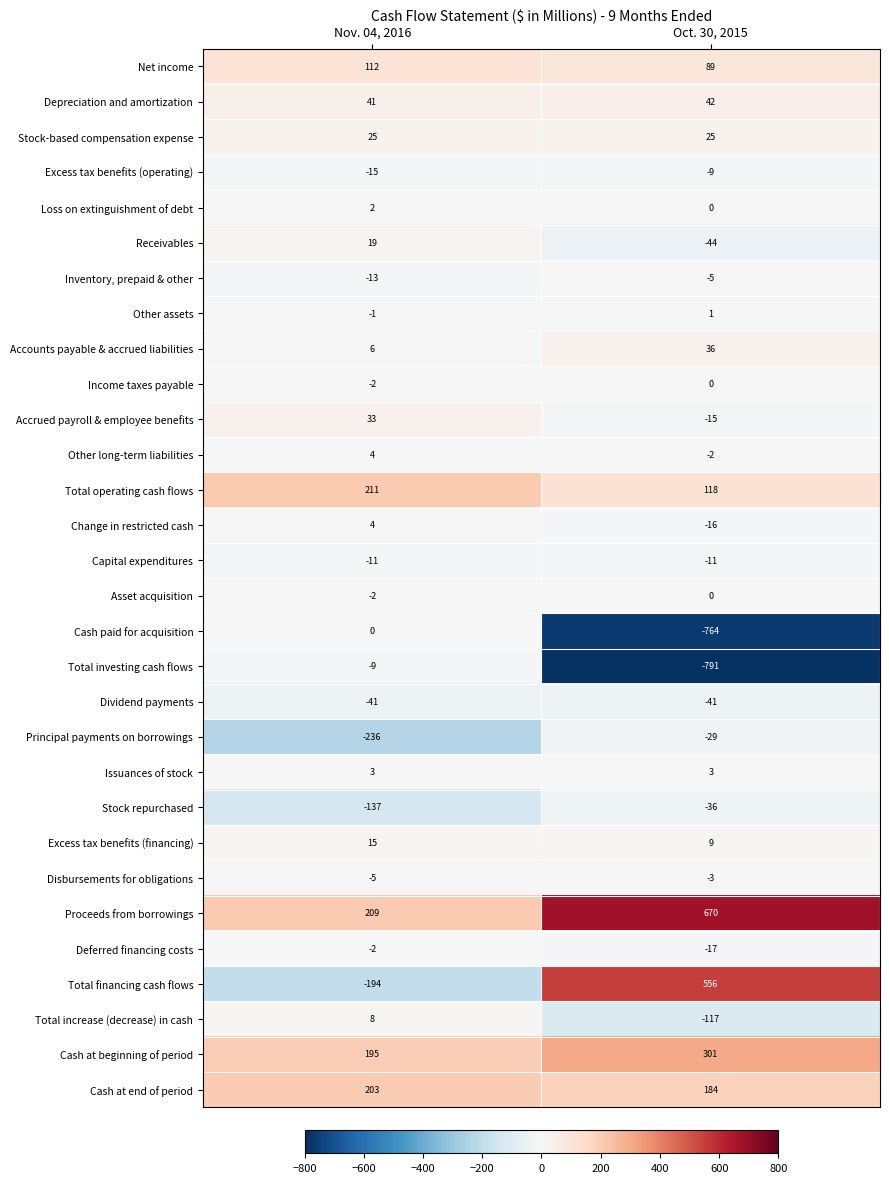

Which series changed the most between Nov. 04, 2016 and Oct. 30, 2015?

Total investing cash flows